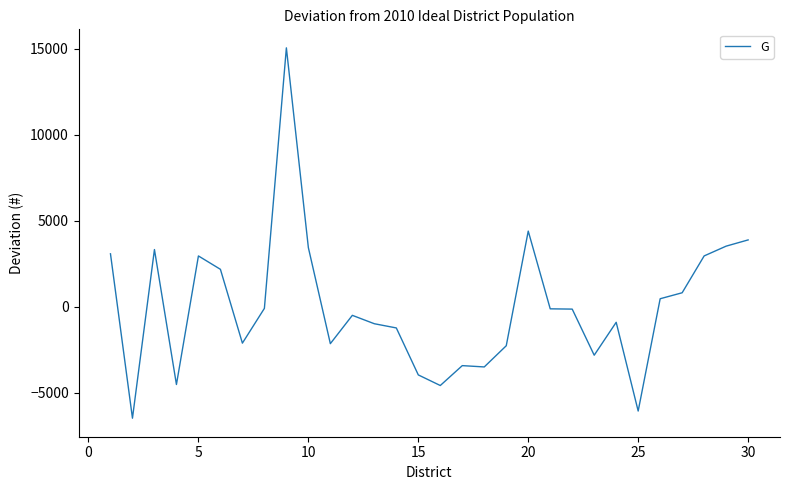

How many lines are shown in the chart?

1